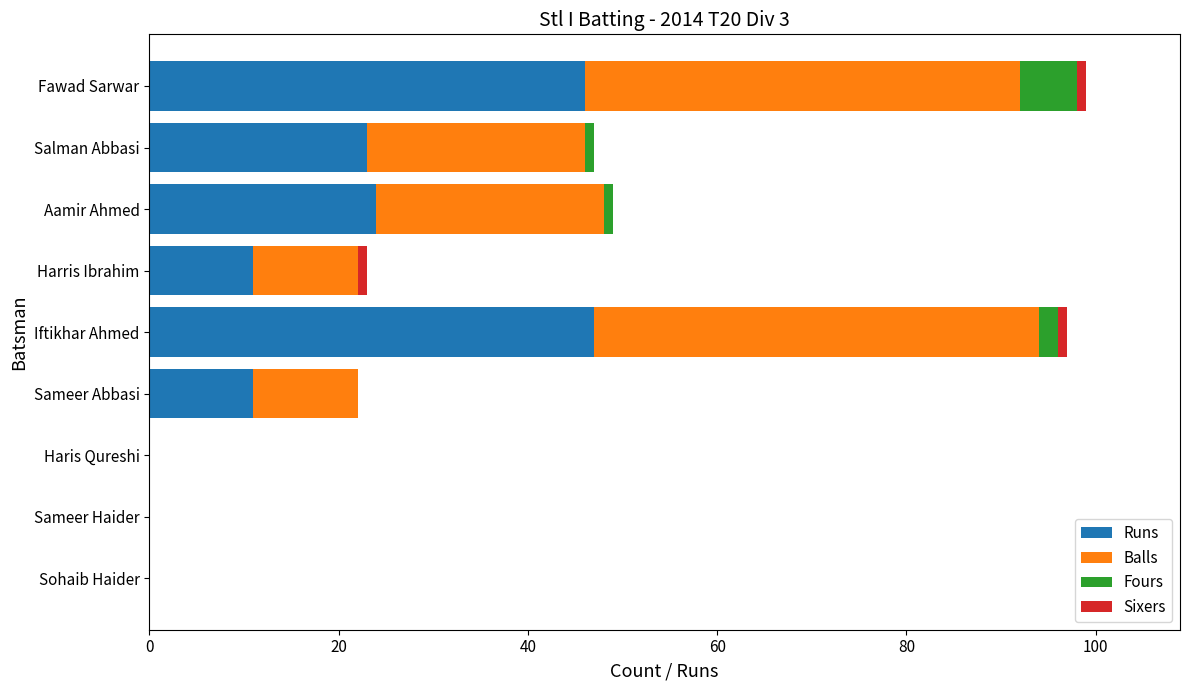

What is the sum of all Runs values?

162